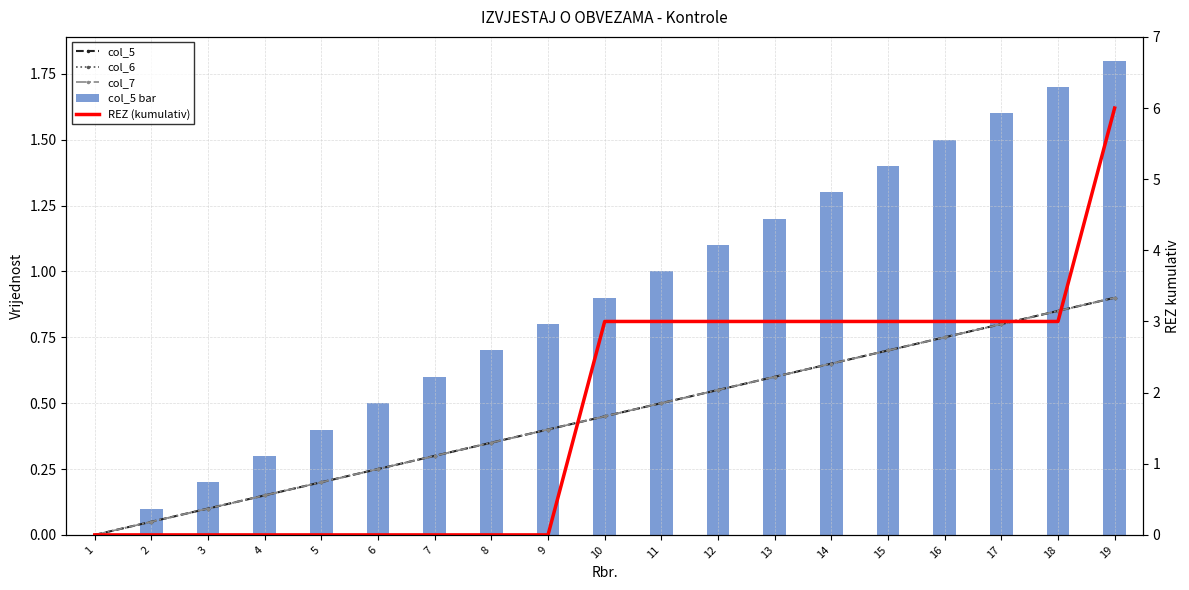

What is the total value across all series at 15?

6.5